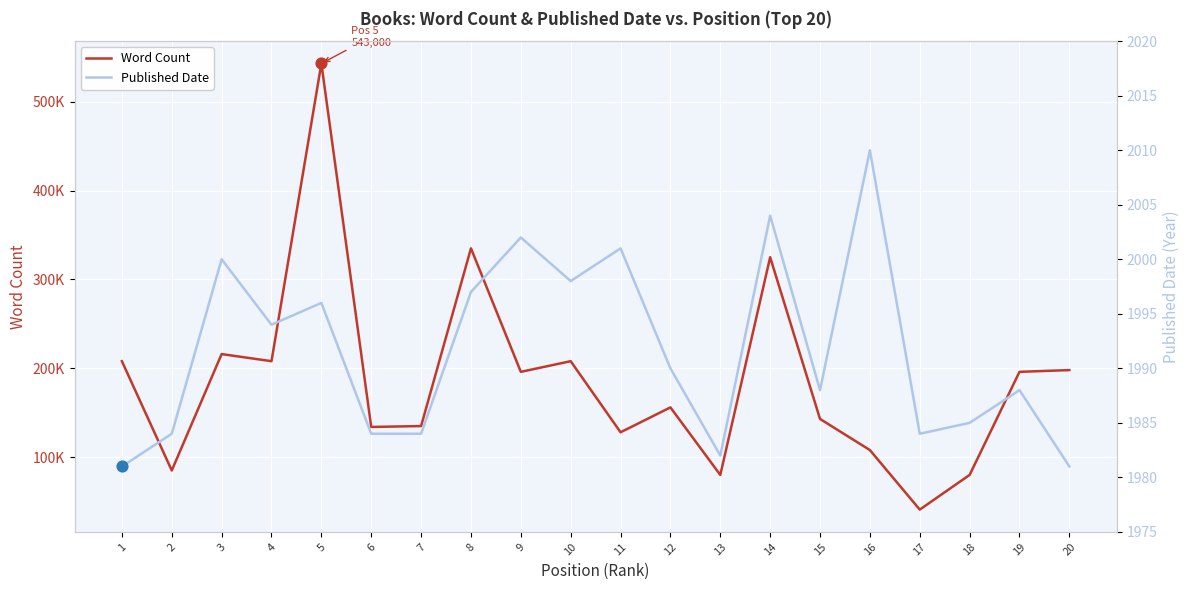

At which category is the sum across all series the highest?

5